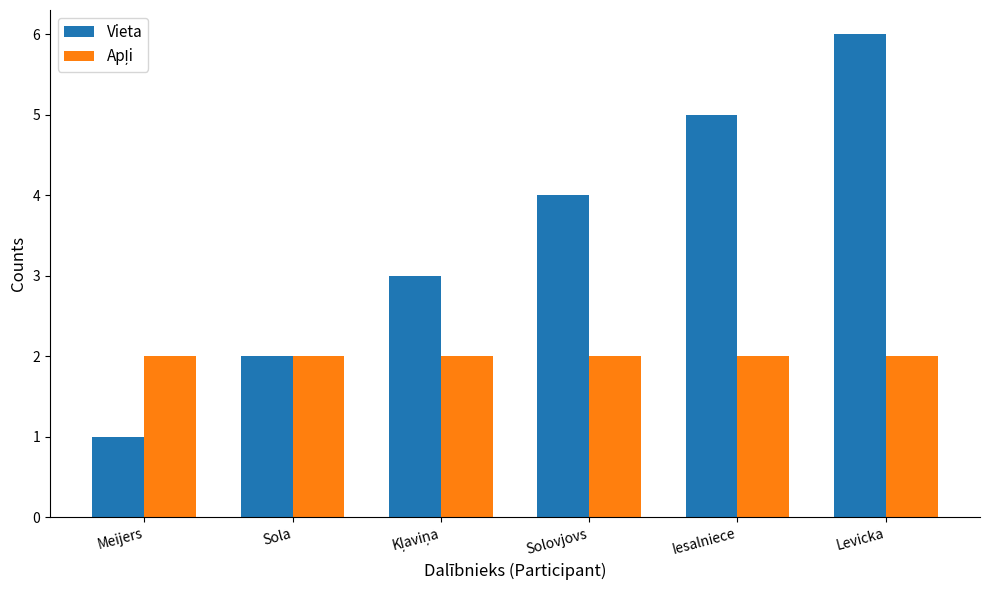

Which series has the largest total across all categories?

Vieta